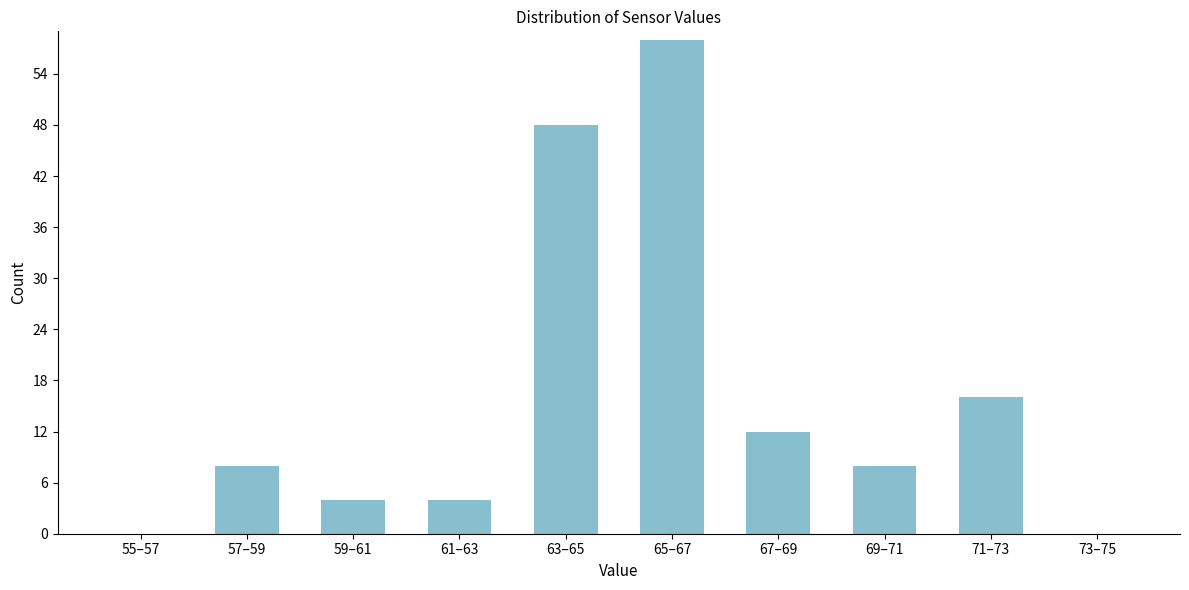

Reading left to right, what are all the values shown in this chart?

55–57=0	57–59=8	59–61=4	61–63=4	63–65=48	65–67=58	67–69=12	69–71=8	71–73=16	73–75=0